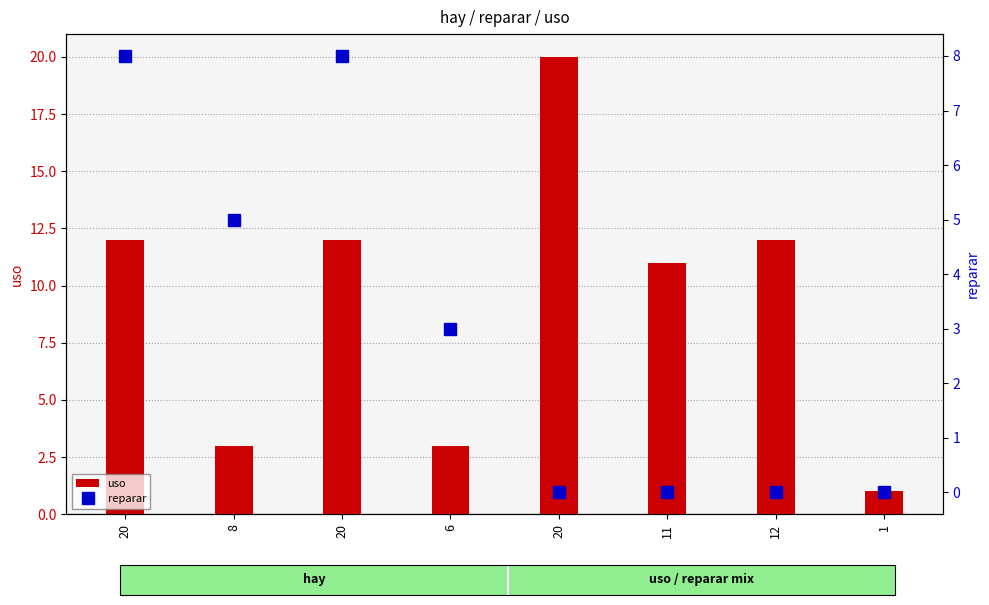

Rank the categories by reparar value from highest to lowest.

20, 20, 8, 6, 20, 11, 12, 1